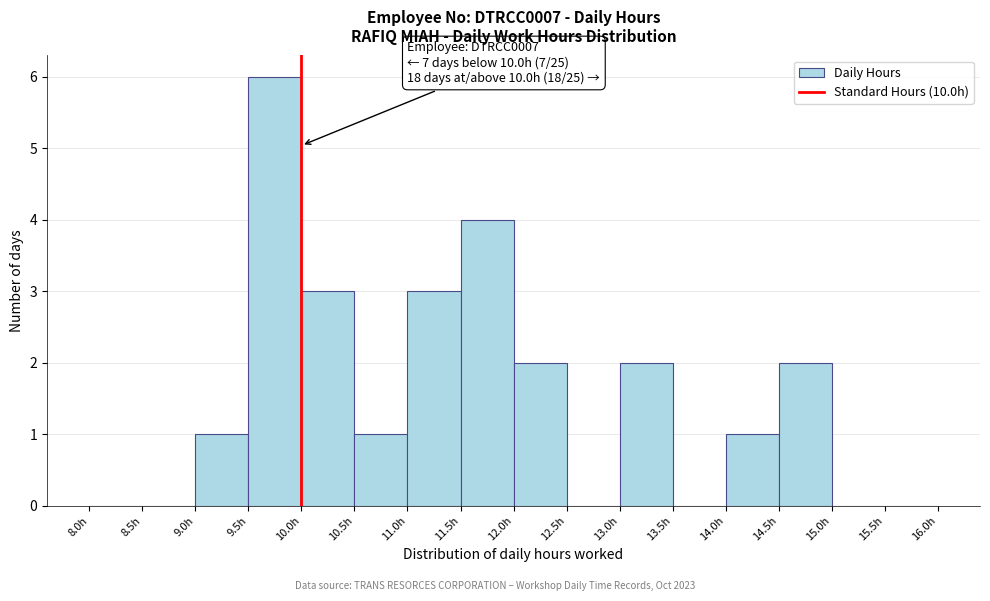

Which range on the x-axis has the tallest bar?

9.5 to 10.0